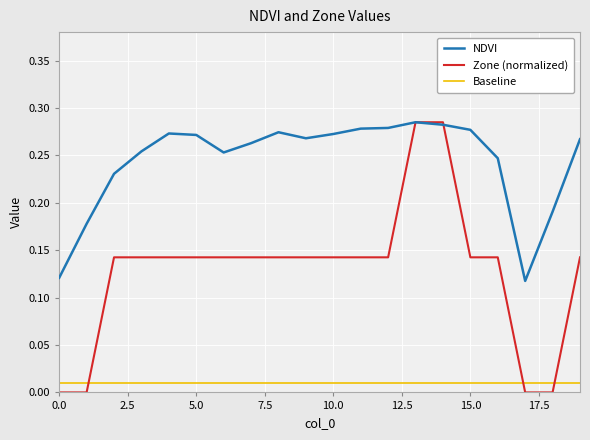

Which series has the largest total across all categories?

NDVI